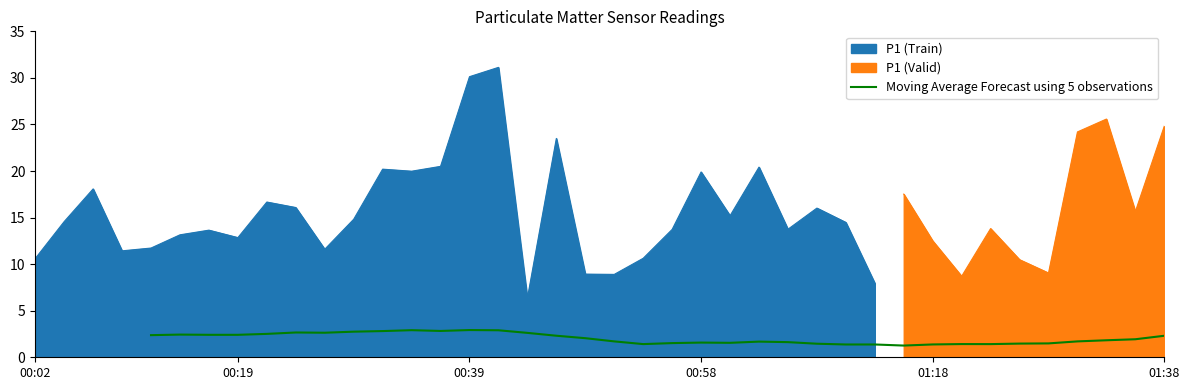

What is the lowest value of the Moving Average Forecast using 5 observations series?

1.3